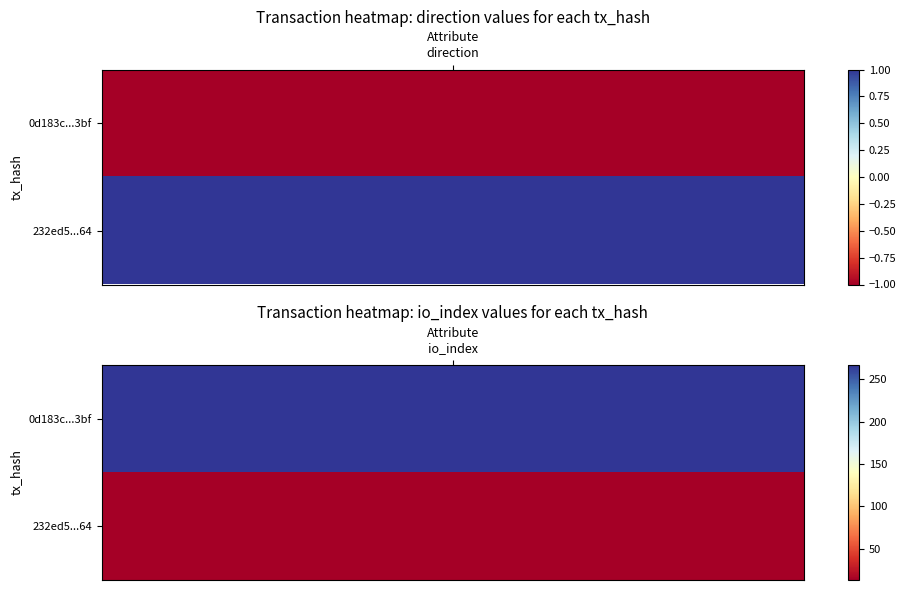

What is the average value of the 0d183c262fe0779f6e75a5916aa5e282f92e3bf series?

133